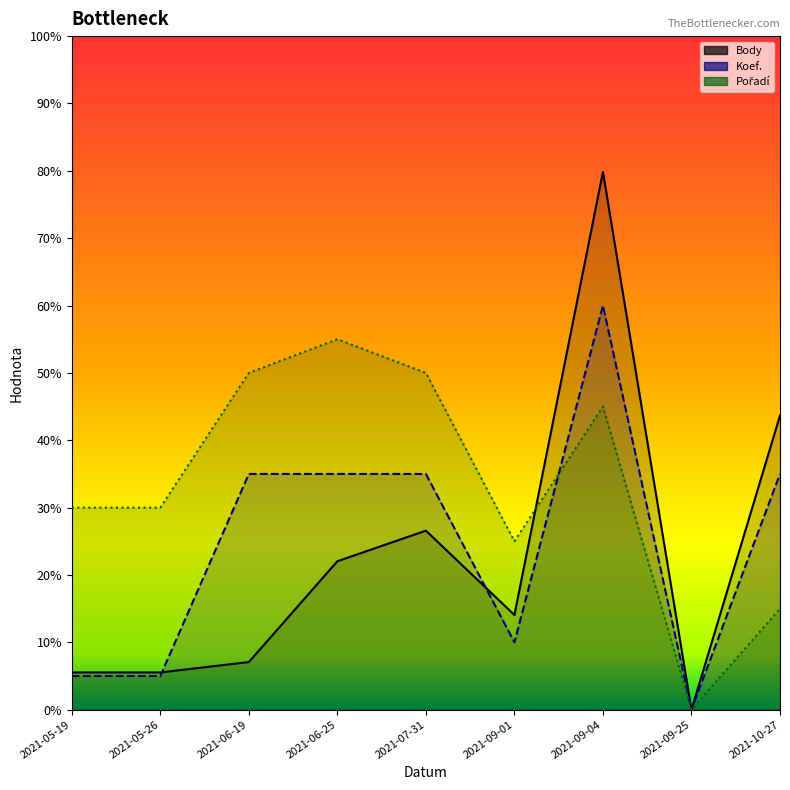

What is the difference between the maximum and second lowest values in the Pořadí series?

4000